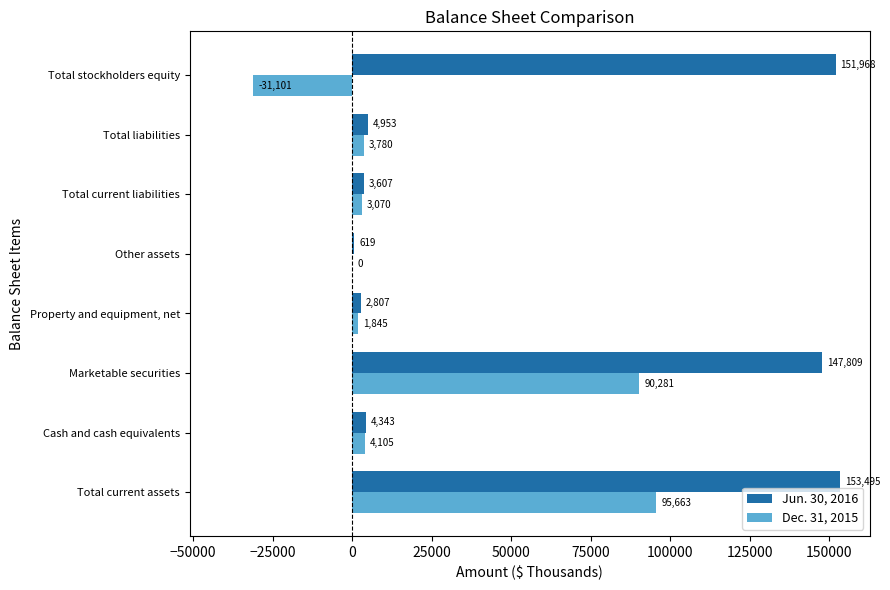

Which series has the largest total across all categories?

Jun. 30, 2016